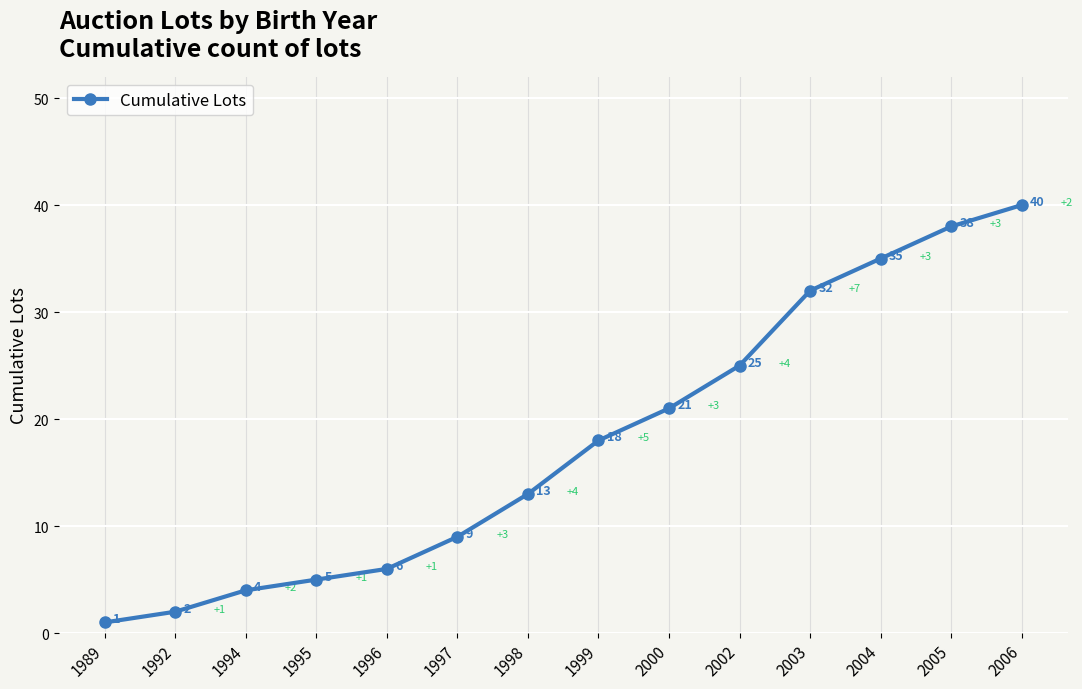

List the labels in order of value, largest first.

2006, 2005, 2004, 2003, 2002, 2000, 1999, 1998, 1997, 1996, 1995, 1994, 1992, 1989